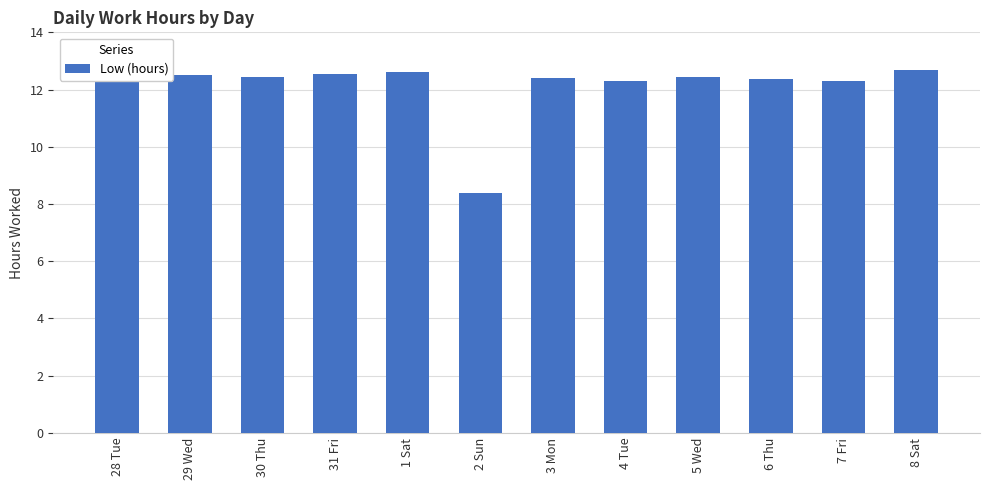

The value at 5 Wed is 12.4. True or false?

True